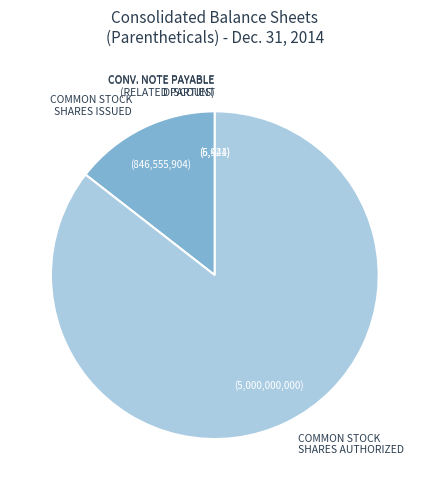

Is there a majority slice in this chart?

Yes